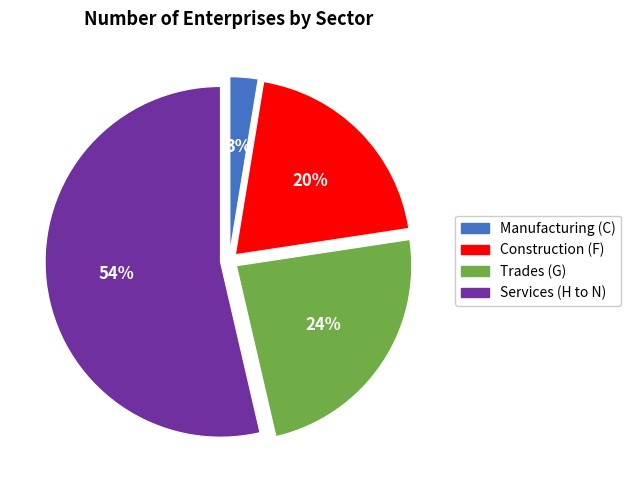

The Construction (F) slice represents 20% of the pie. True or false?

True